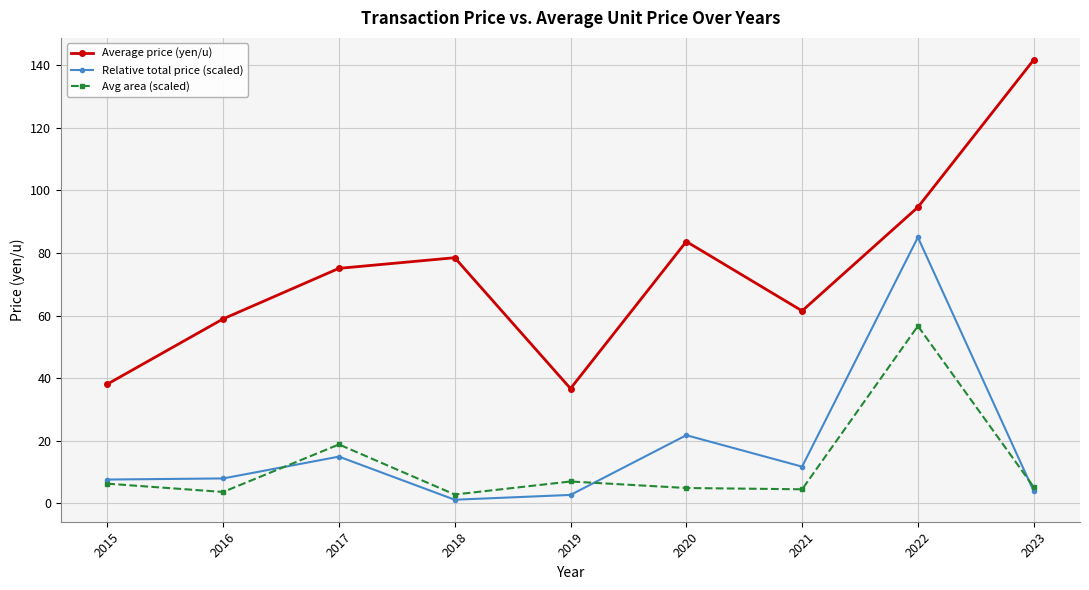

True or false: Relative total price (scaled) and Average price (yen/u) intersect in this chart.

False